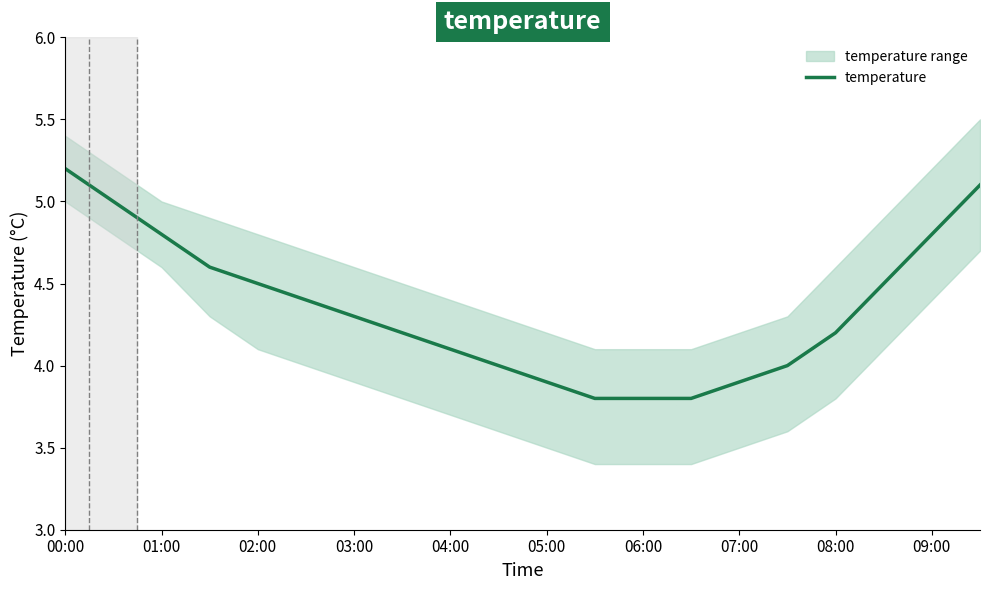

What is the minimum value shown in the chart?

3.8